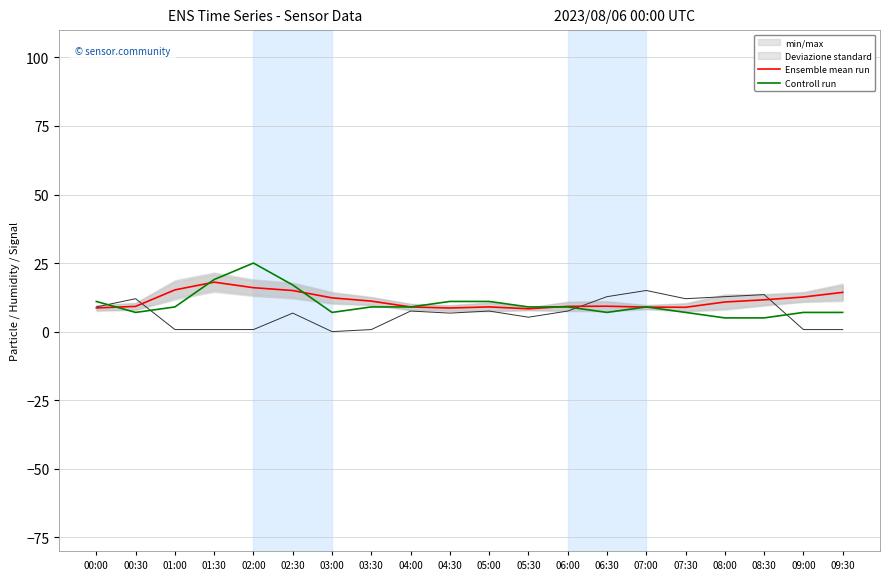

Is this an area chart (filled region under the line)?

No